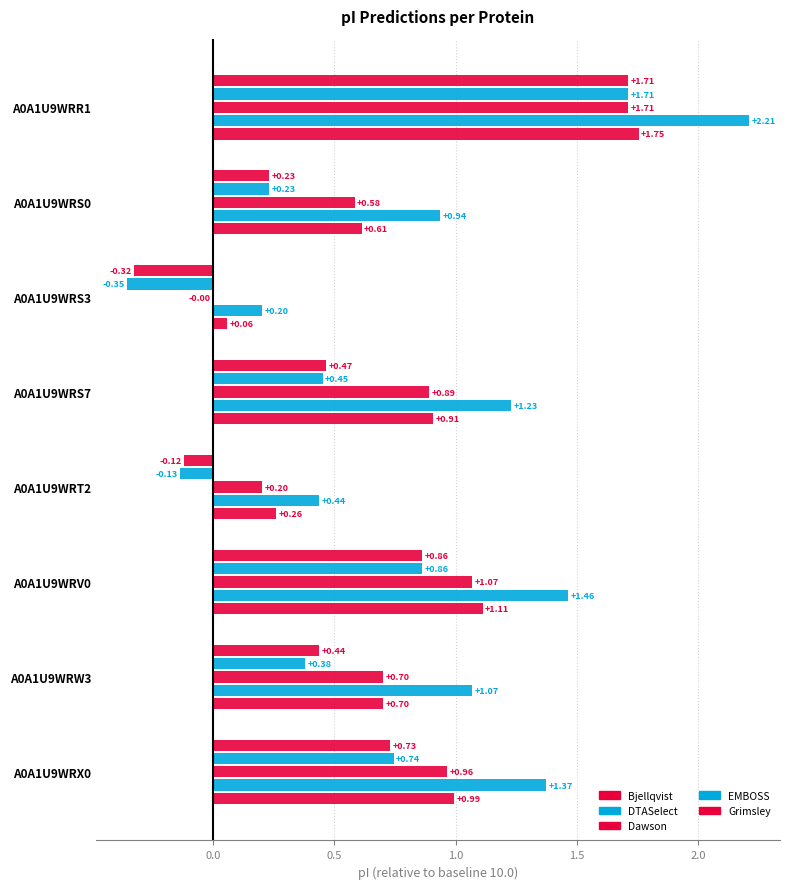

How many distinct data groups are displayed?

5